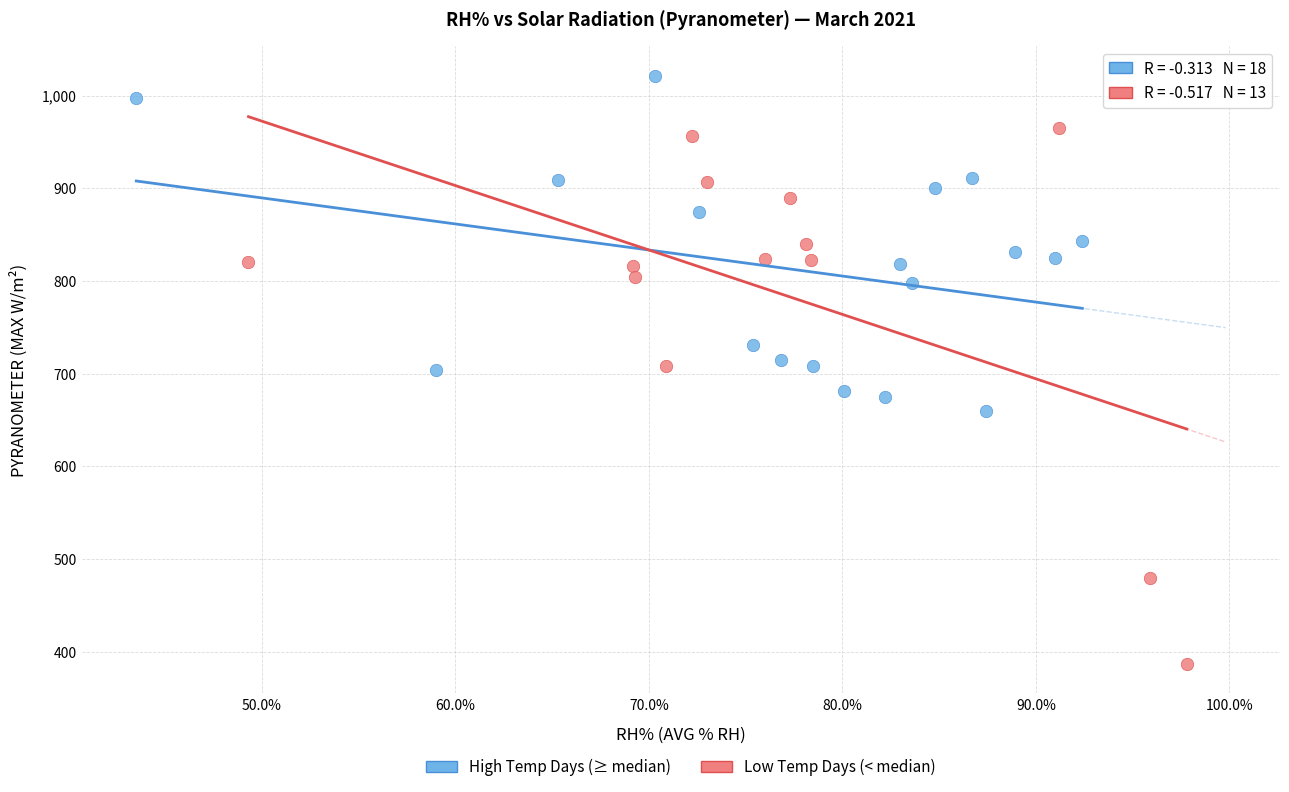

Which series reaches the minimum Y coordinate?

Low Temp Days (< median)